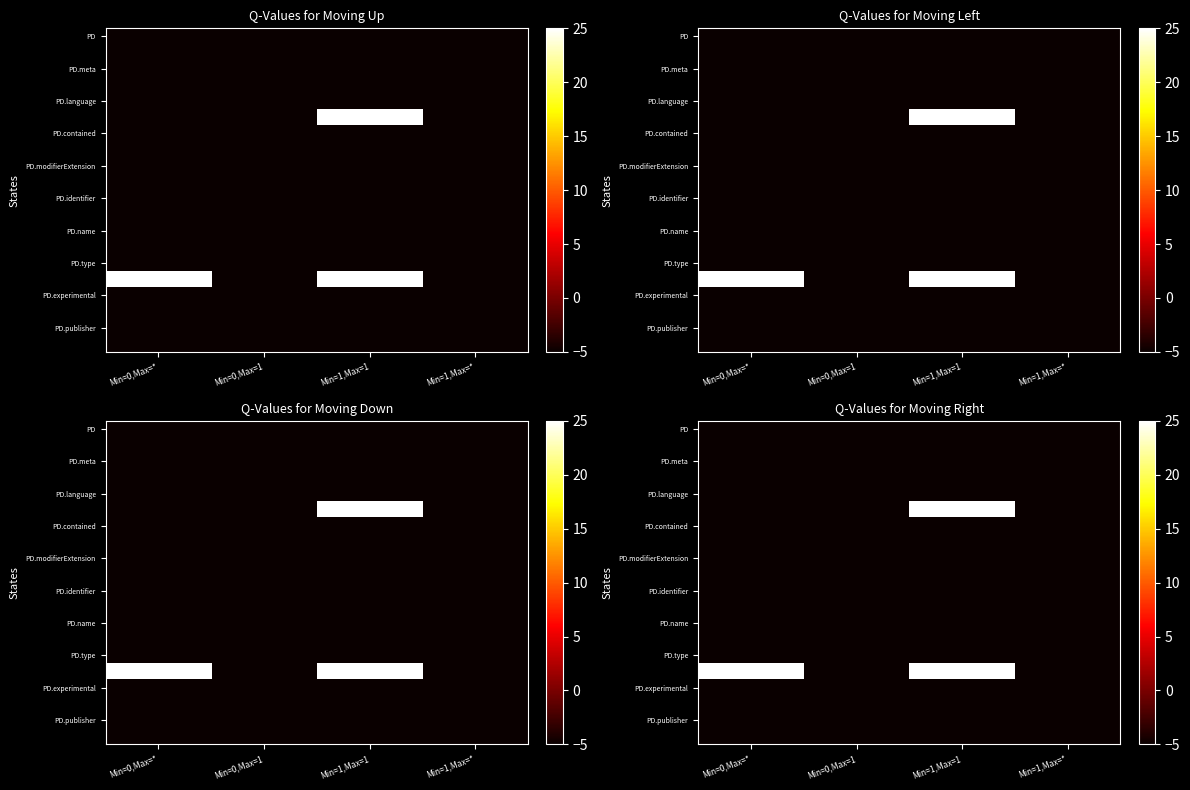

What is the smallest value displayed?

-9.5